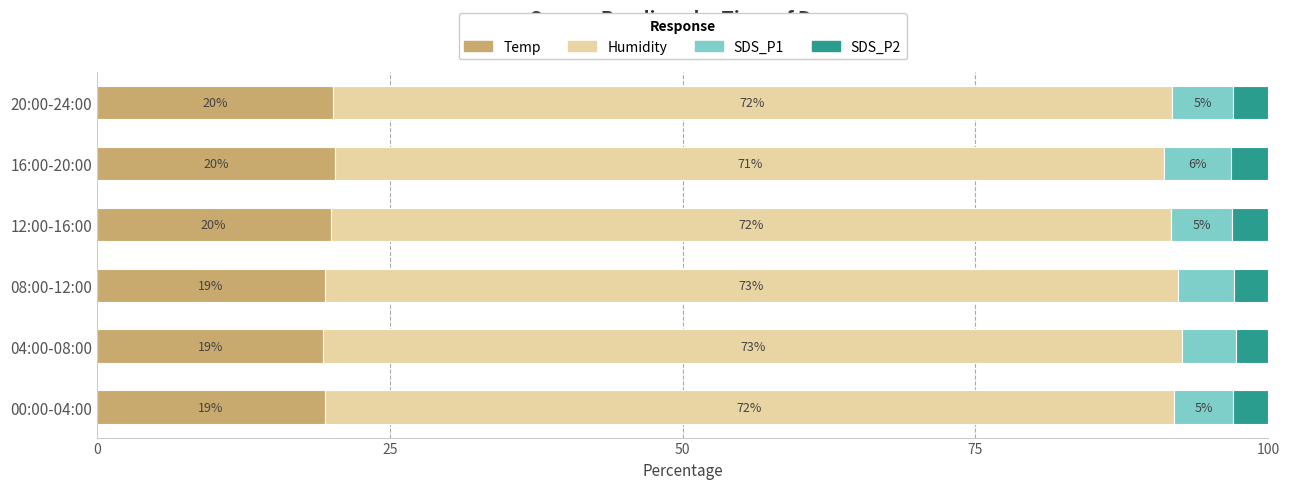

True or false: Temp has a value of 20.4 at 16:00-20:00.

True